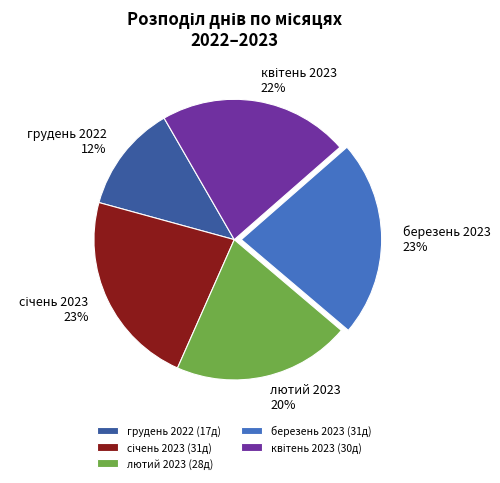

Count the number of slices in the pie.

5